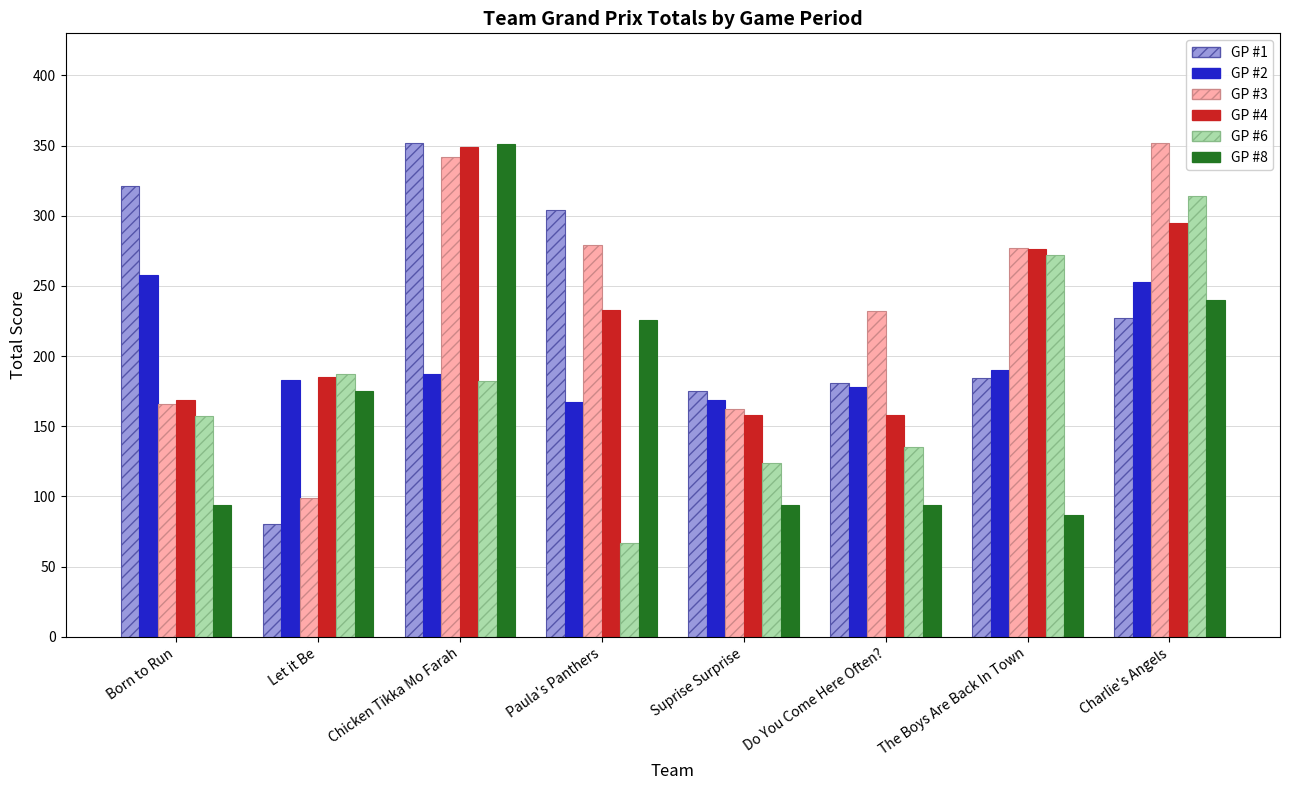

At how many categories does at least one series exceed 194?

6